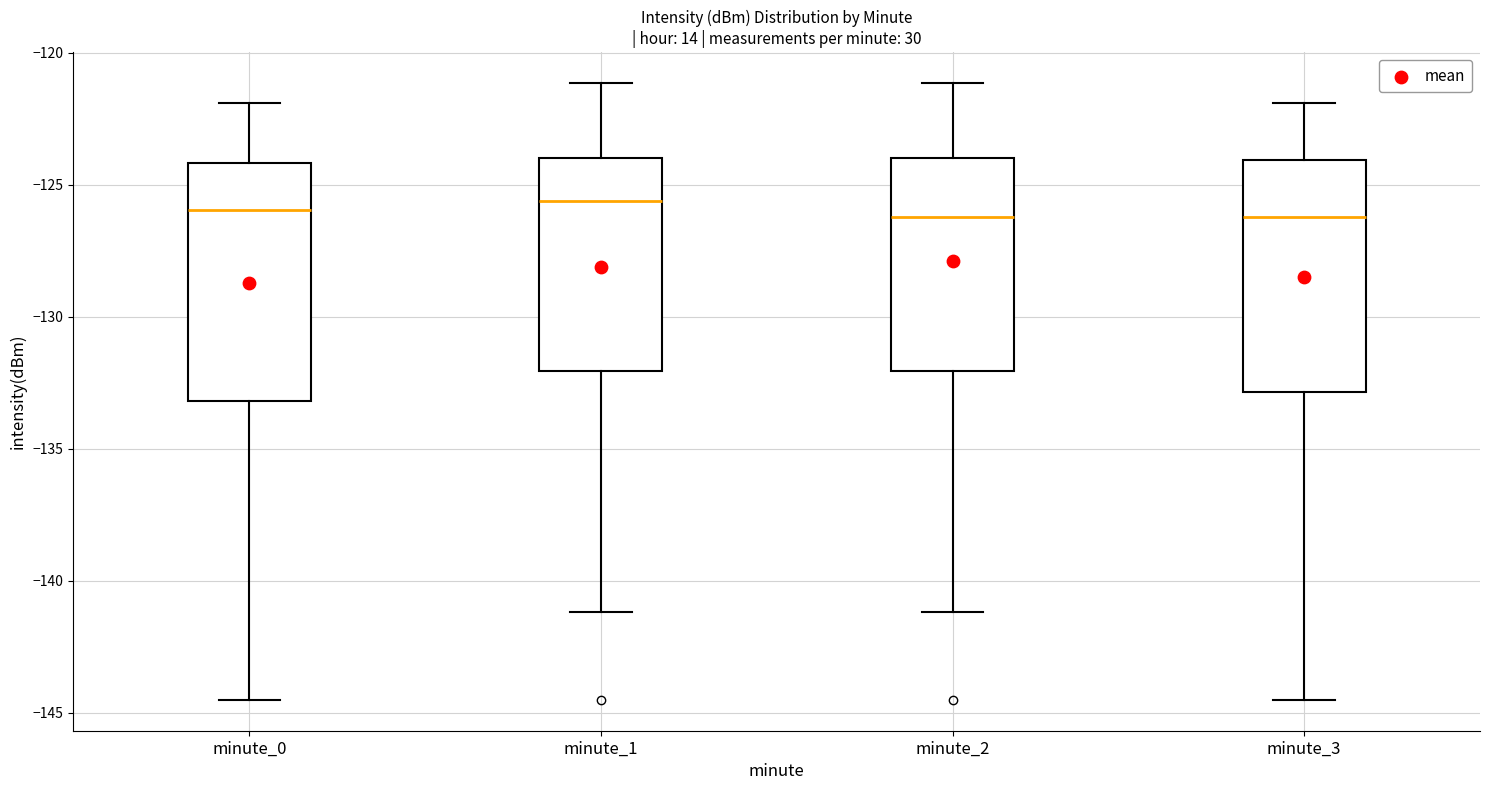

Reading left to right, transcribe this box plot: for each box, give where its median line is, the range the box spans, and where its two whiskers end, as read against the y-axis. The values are not printed on the chart, so give them approximately, as read against the axis.

minute_0: median -126.0, box -133.0 to -124.0, whiskers -144.5 to -122.0
minute_1: median -125.5, box -132.0 to -124.0, whiskers -141.0 to -121.0
minute_2: median -126.0, box -132.0 to -124.0, whiskers -141.0 to -121.0
minute_3: median -126.0, box -133.0 to -124.0, whiskers -144.5 to -122.0